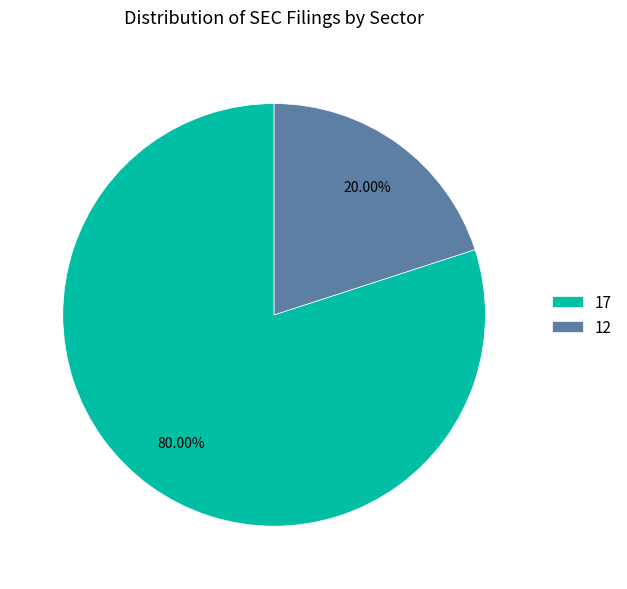

Between 12 and 17, which is larger?

17